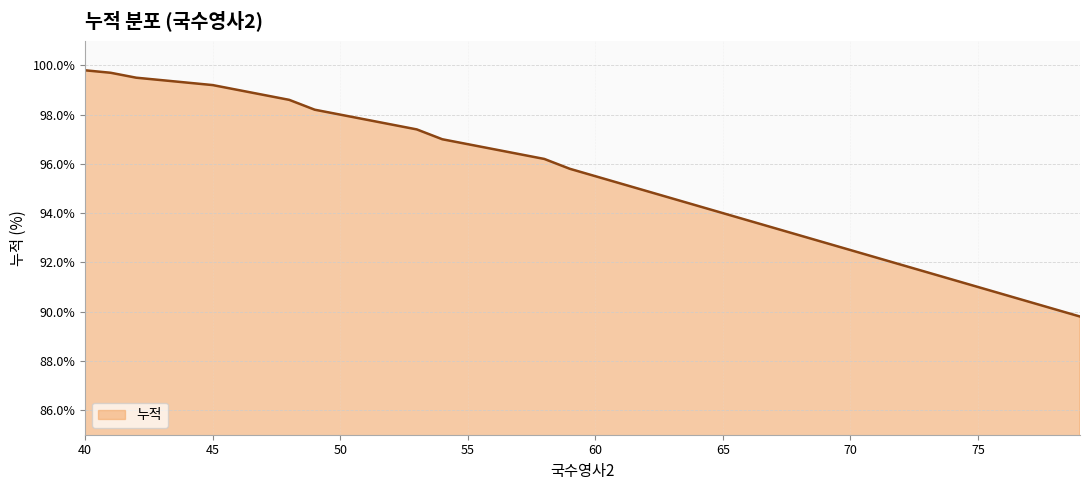

What is the minimum value shown in the chart?

89.8